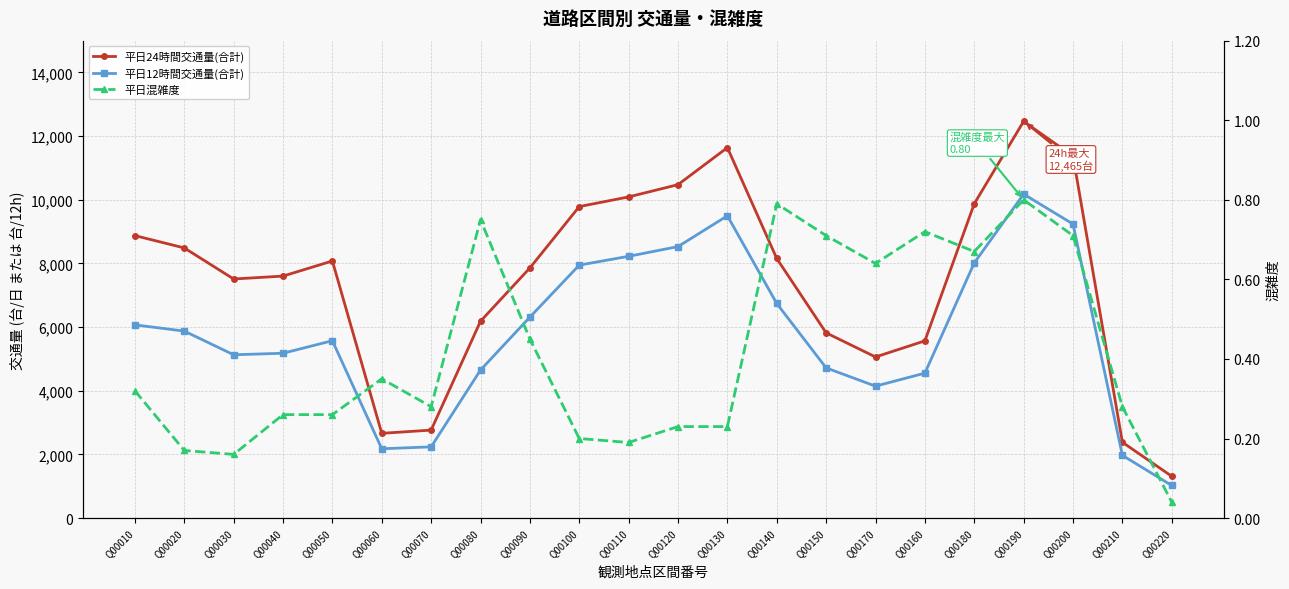

At which label does 平日混雑度 reach its minimum?

Q00220